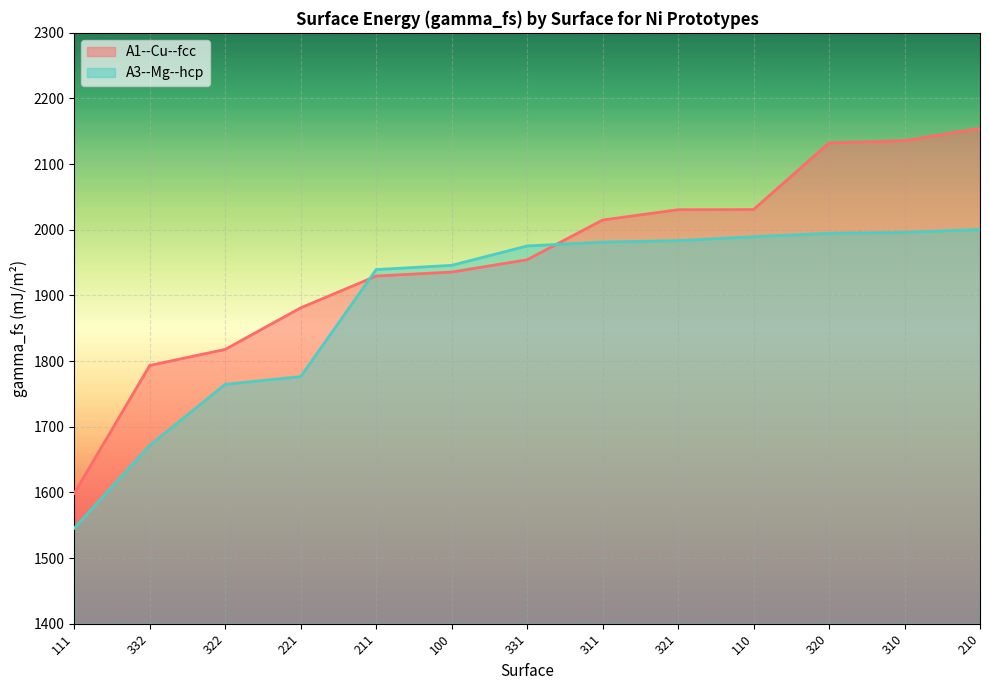

True or false: A1--Cu--fcc has more than 2 points higher than both neighbors.

False